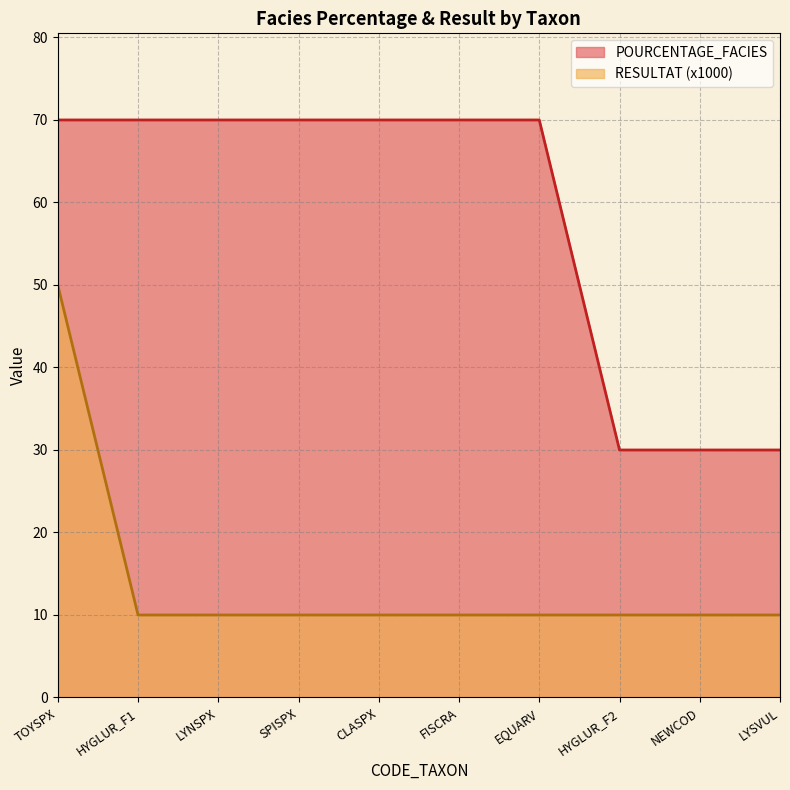

How many lines are shown in the chart?

2